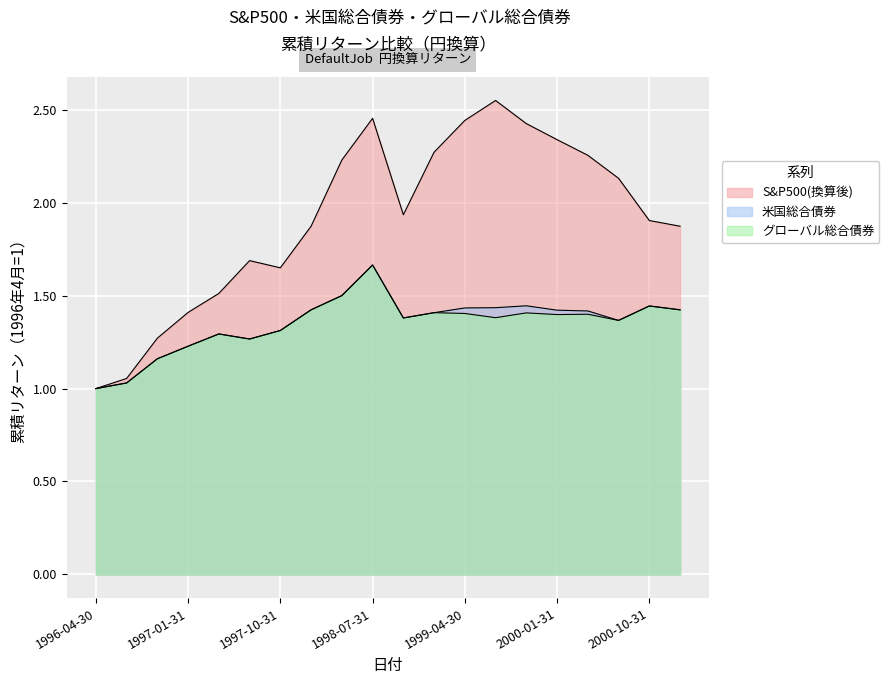

Reading left to right, extract all data points from this chart.

S&P500(換算後): 1.0	1.1	1.3	1.4	1.5	1.7	1.6	1.9	2.2	2.5	1.9	2.3	2.4	2.6	2.4	2.3	2.3	2.1	1.9	1.9
米国総合債券: 1.0	1.0	1.2	1.2	1.3	1.3	1.3	1.4	1.5	1.7	1.4	1.4	1.4	1.4	1.4	1.4	1.4	1.4	1.4	1.4
グローバル総合債券: 1.0	1.0	1.2	1.2	1.3	1.3	1.3	1.4	1.5	1.7	1.4	1.4	1.4	1.4	1.4	1.4	1.4	1.4	1.4	1.4